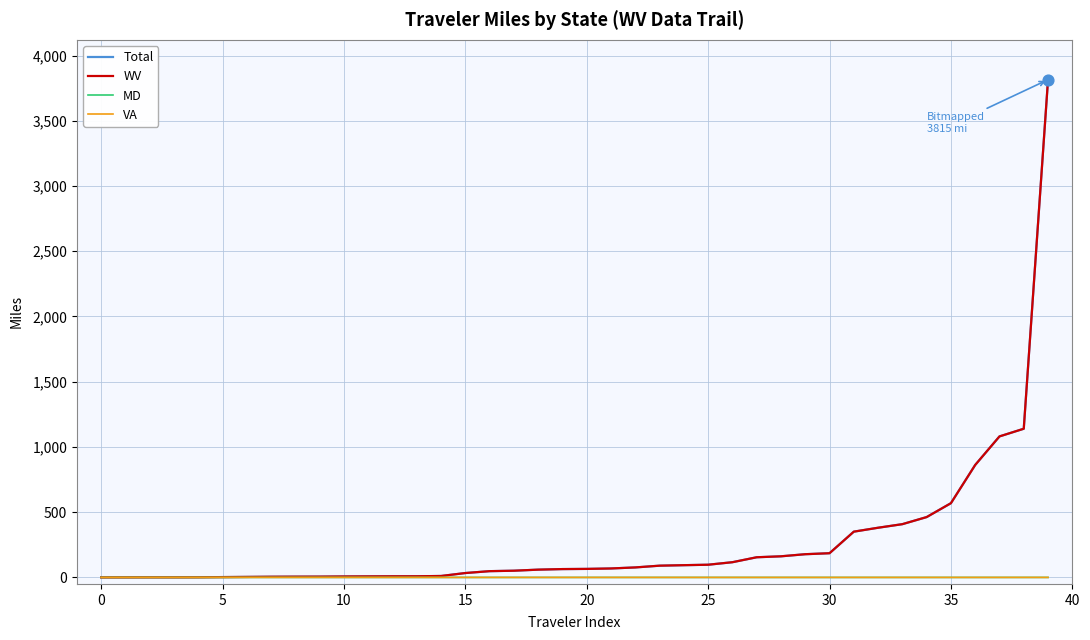

Which series has the largest range (max minus min)?

Total